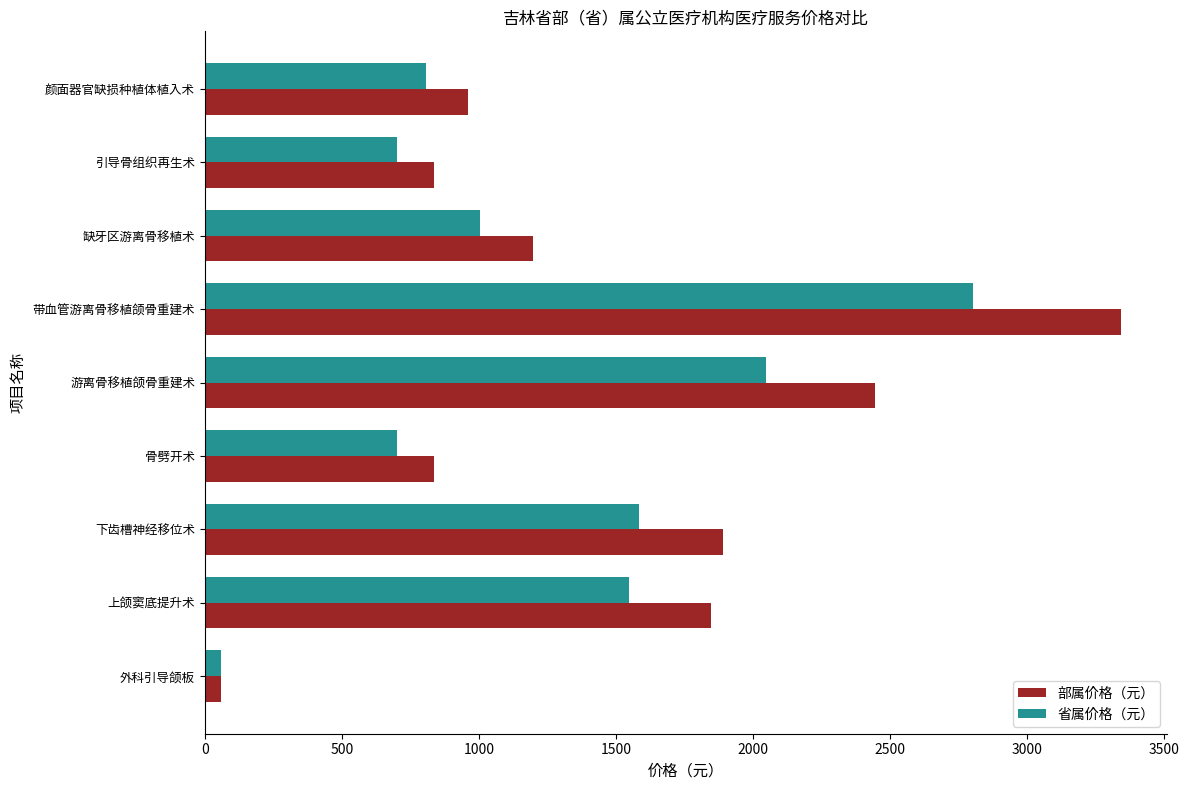

Which series has the largest total across all categories?

部属价格（元）